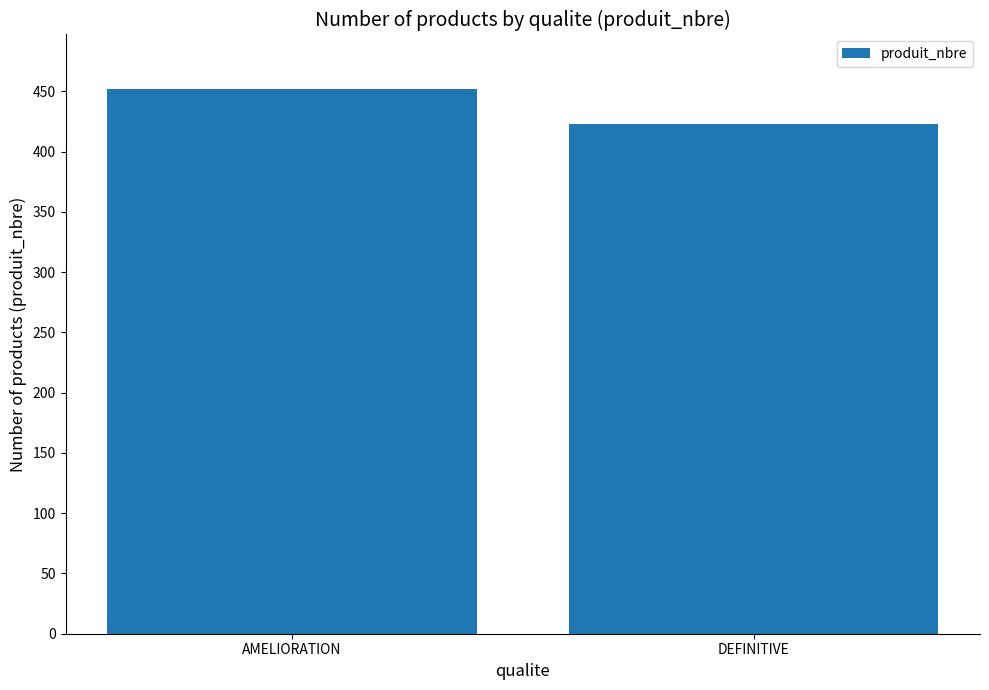

True or false: the data shows 647 at DEFINITIVE.

False